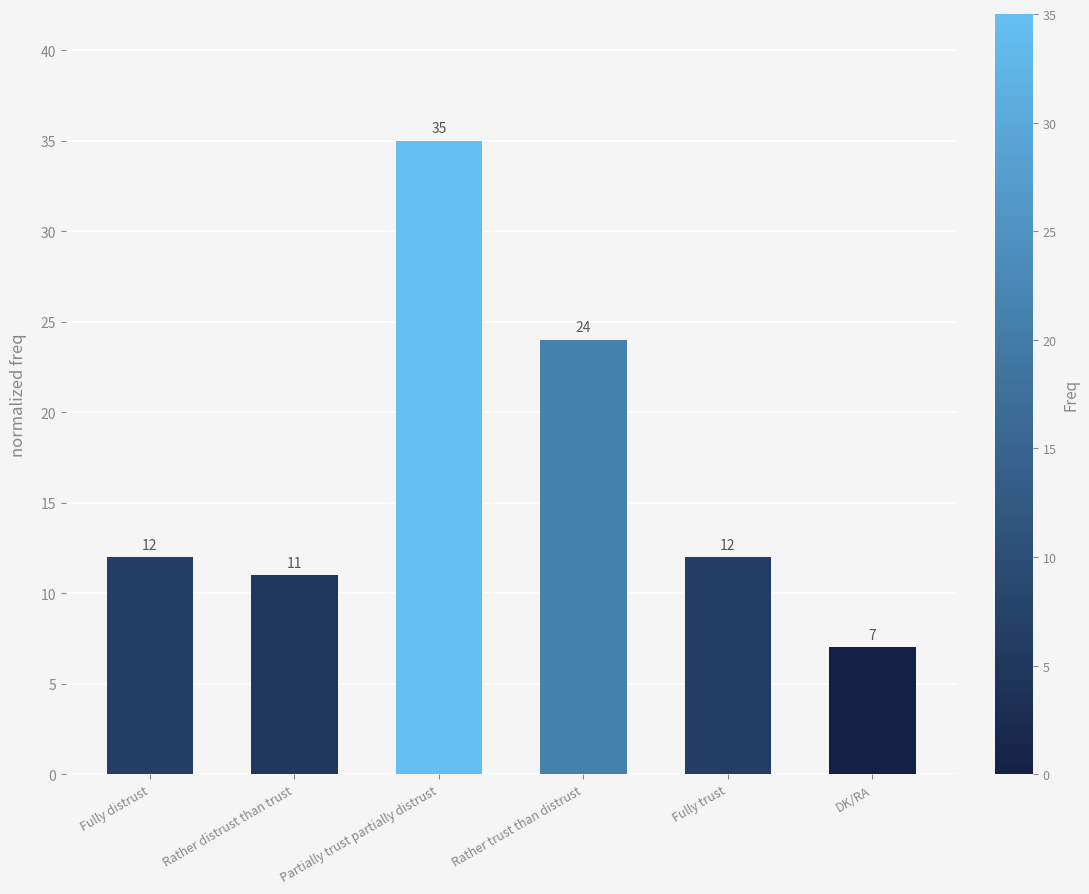

What is the average value?

17